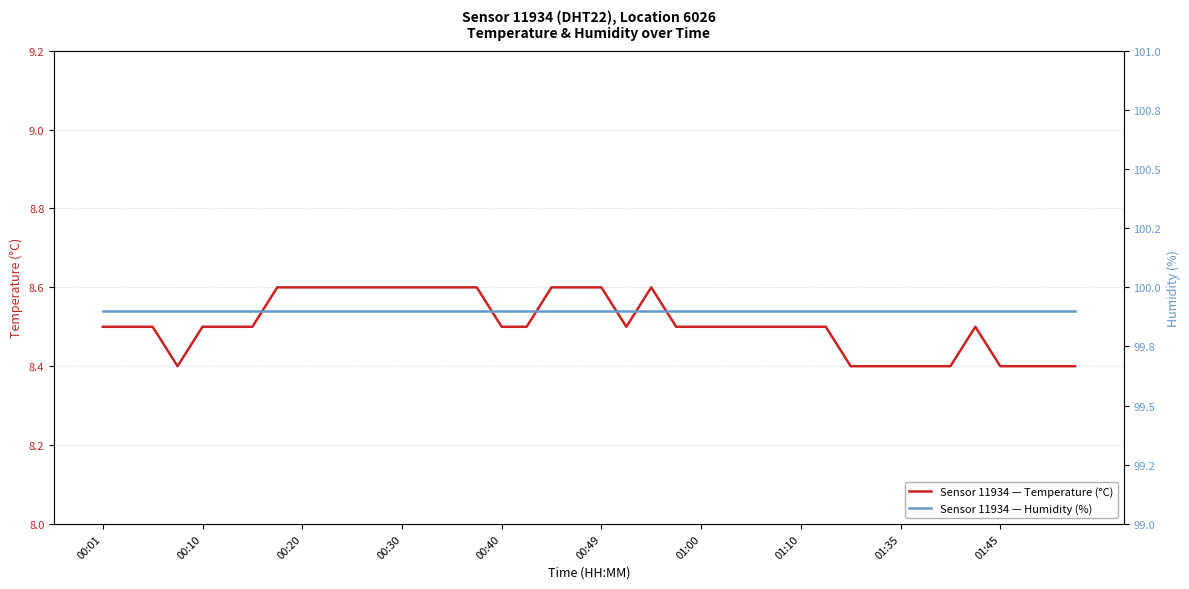

Is the value of temperature at 15 greater than the value of humidity at 37?

No